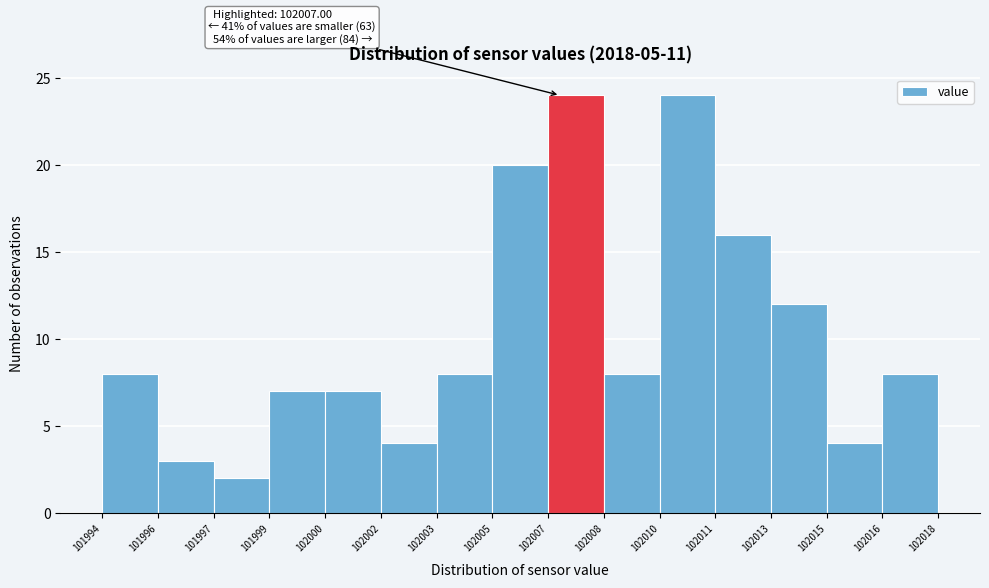

Reading right to left, transcribe all the data shown in this chart.

102016=8	102015=4	102013=12	102011=16	102010=24	102008=8	102007=24	102005=20	102003=8	102002=4	102000=7	101999=7	101997=2	101996=3	101994=8